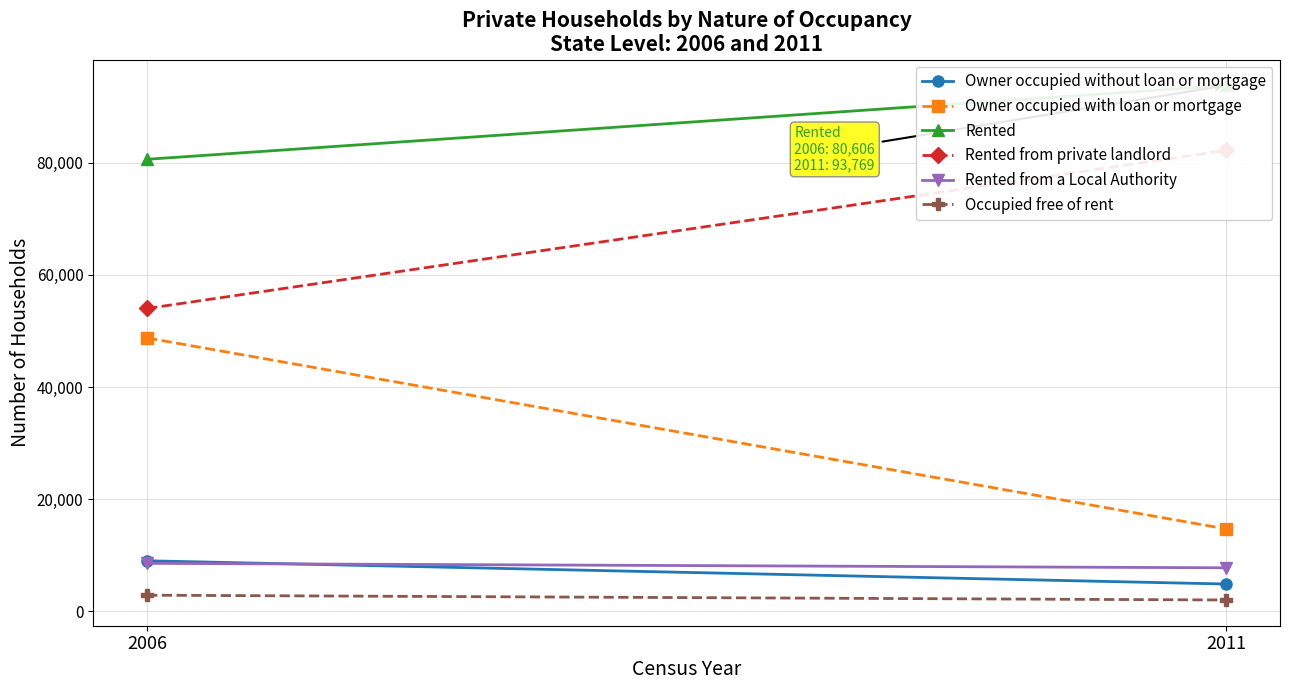

Reading left to right, list all the values displayed in this chart.

Owner occupied without loan or mortgage: 9029	4886
Owner occupied with loan or mortgage: 48761	14707
Rented: 80606	93769
Rented from private landlord: 54010	82184
Rented from a Local Authority: 8573	7780
Occupied free of rent: 2894	2039